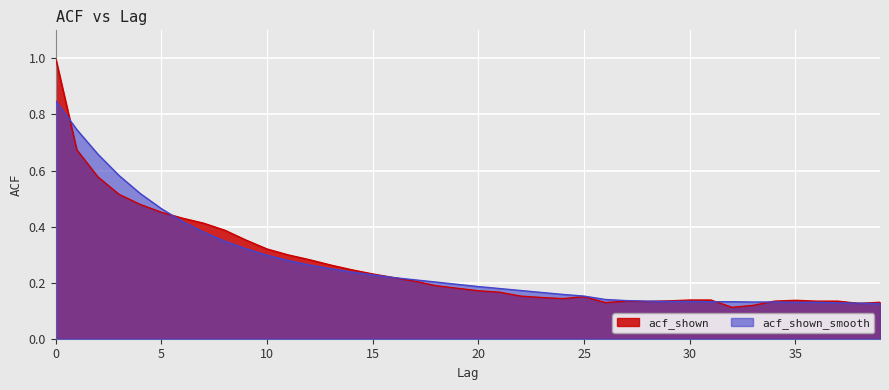

What is the greatest value displayed?

1.0